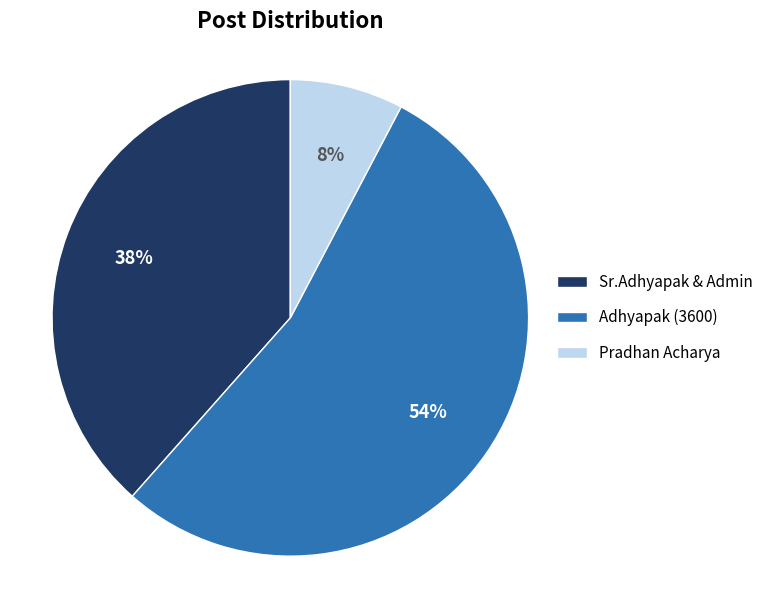

Combined, do Adhyapak (3600) and Sr.Adhyapak & Admin account for over 50%?

Yes